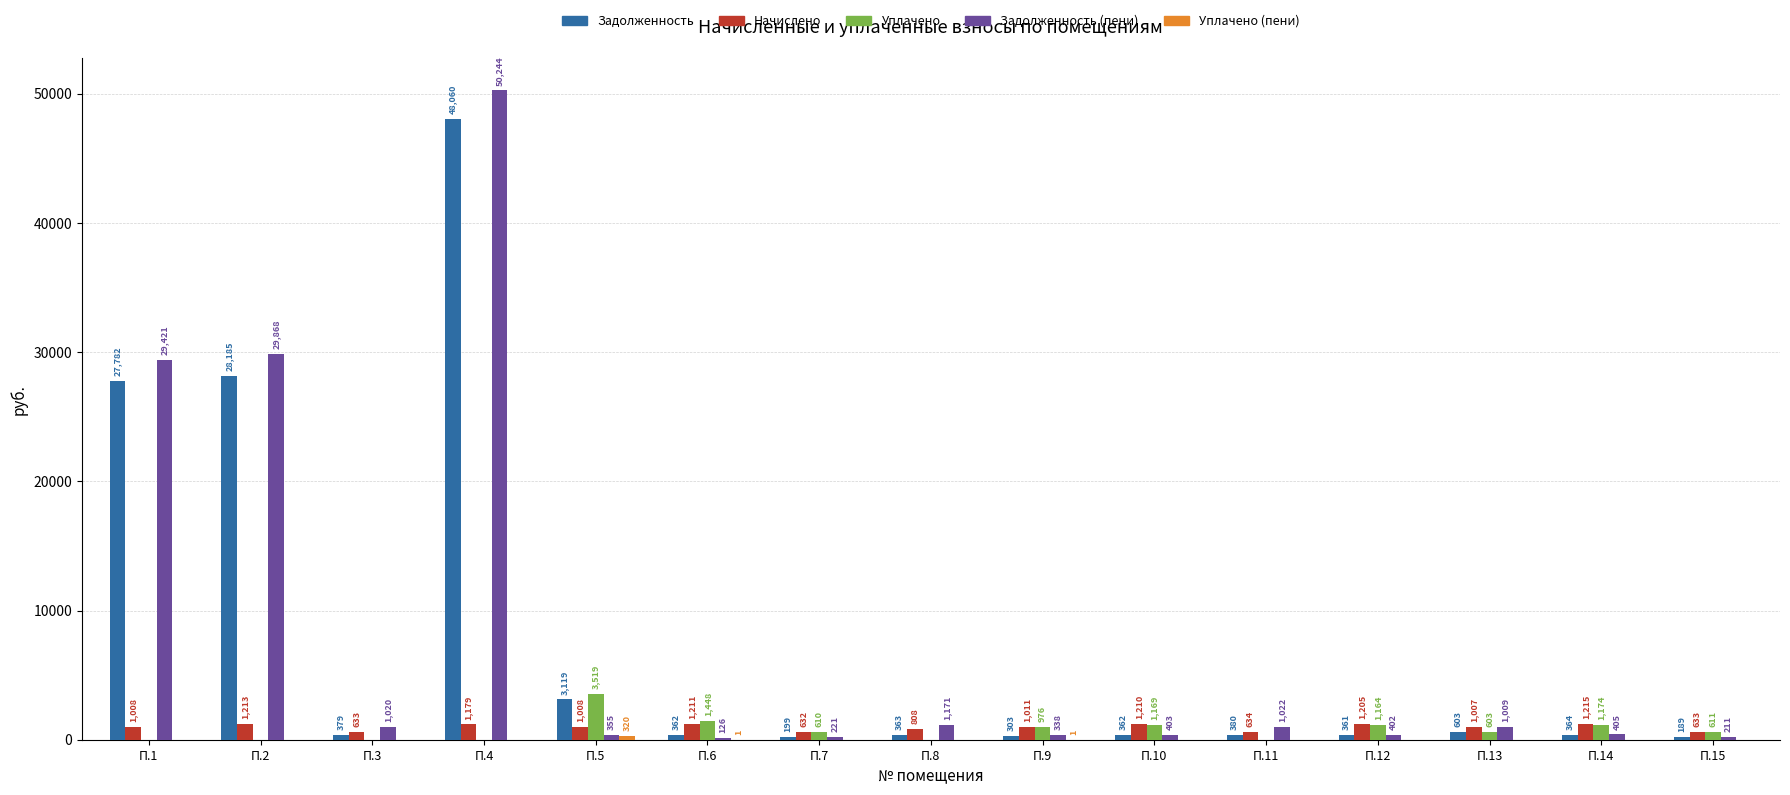

What is the difference between the Задолженность values at П.4 and П.15?

47870.2